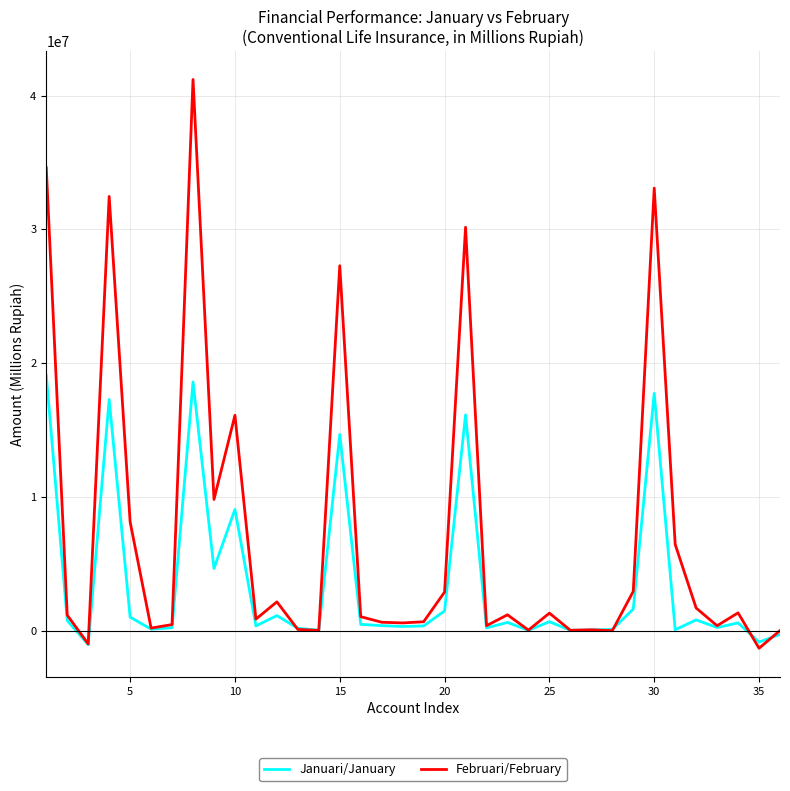

What is the maximum value for Januari/January?

19090031.2